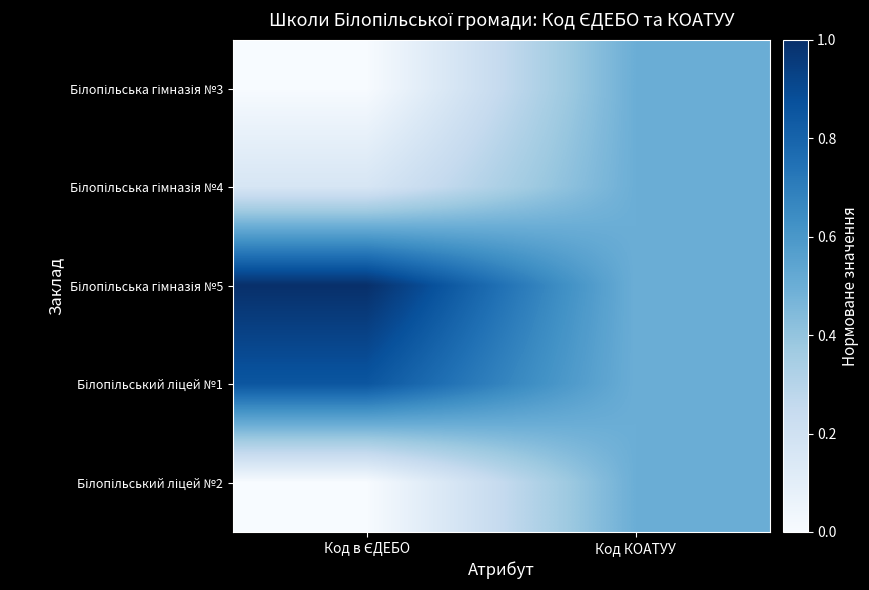

Which series has the largest range (max minus min)?

Білопільська гімназія №5